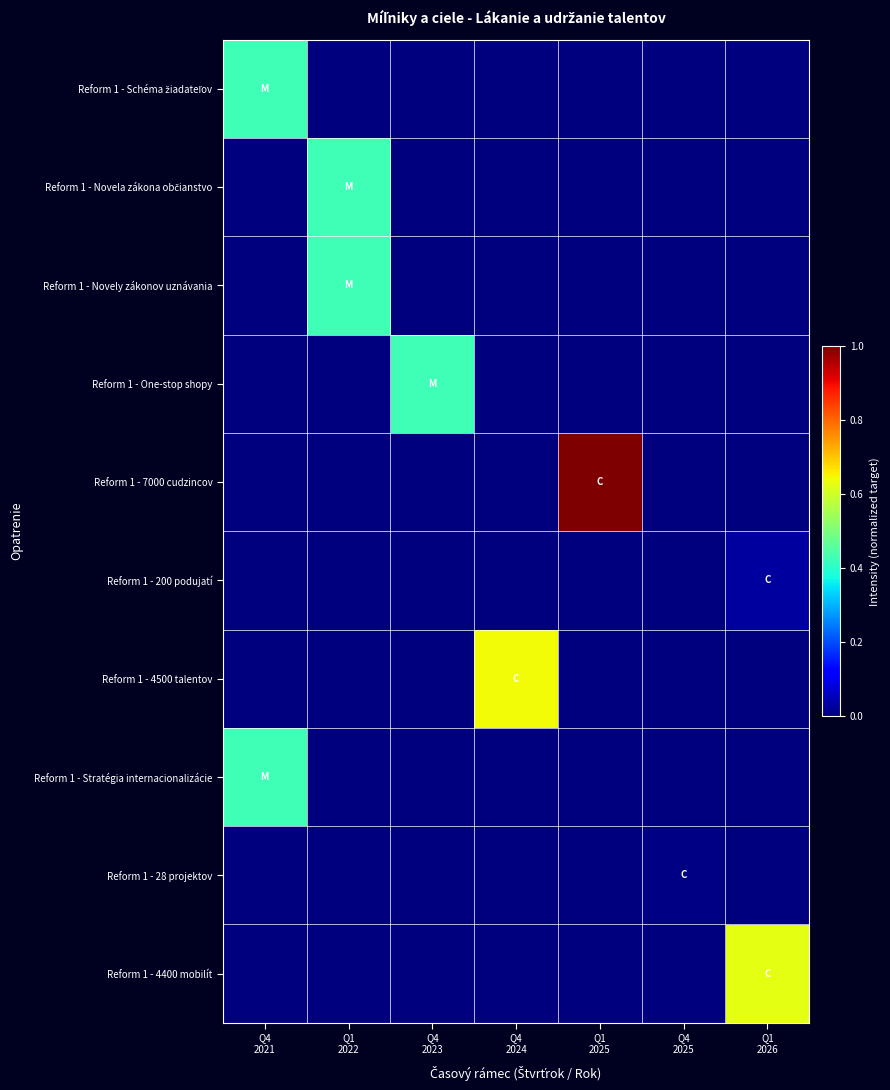

What is the maximum value shown in the chart?

1.0